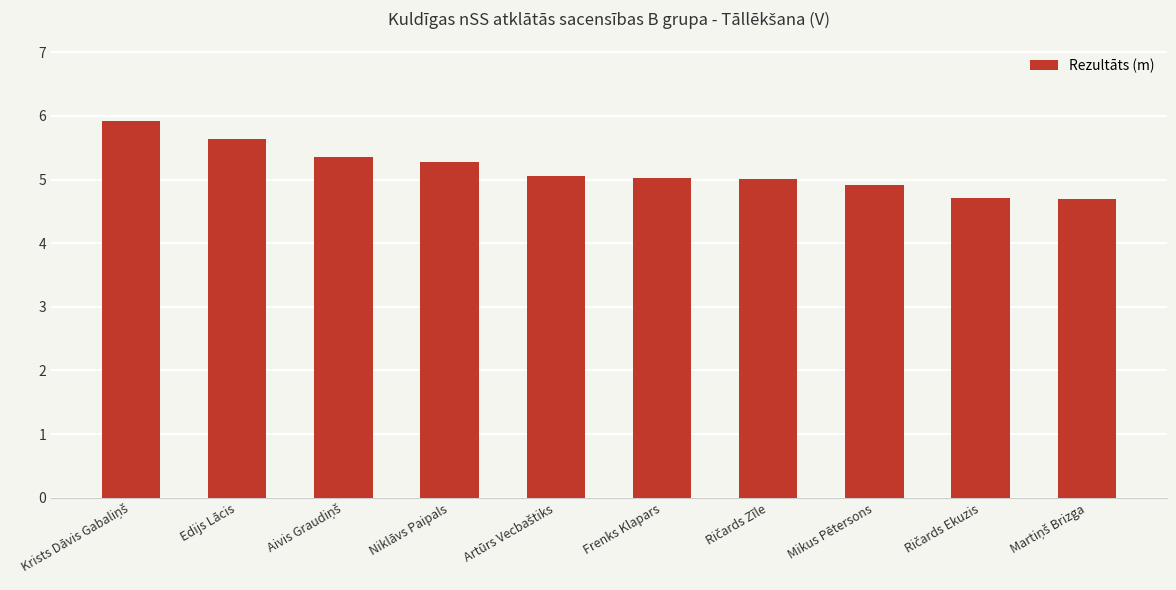

What is the greatest value displayed?

5.9